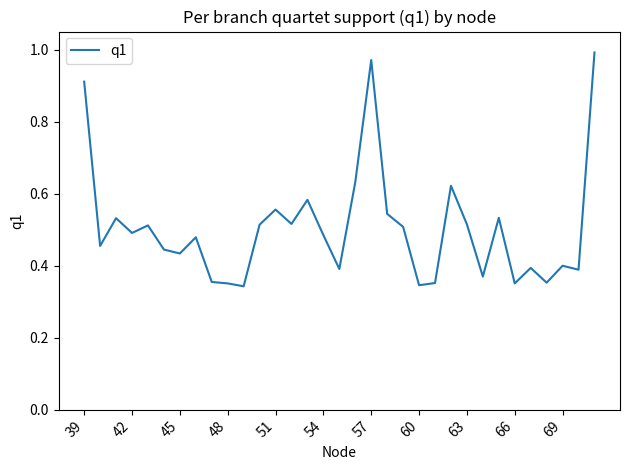

Is it true that the value at 69 is 0.4?

True